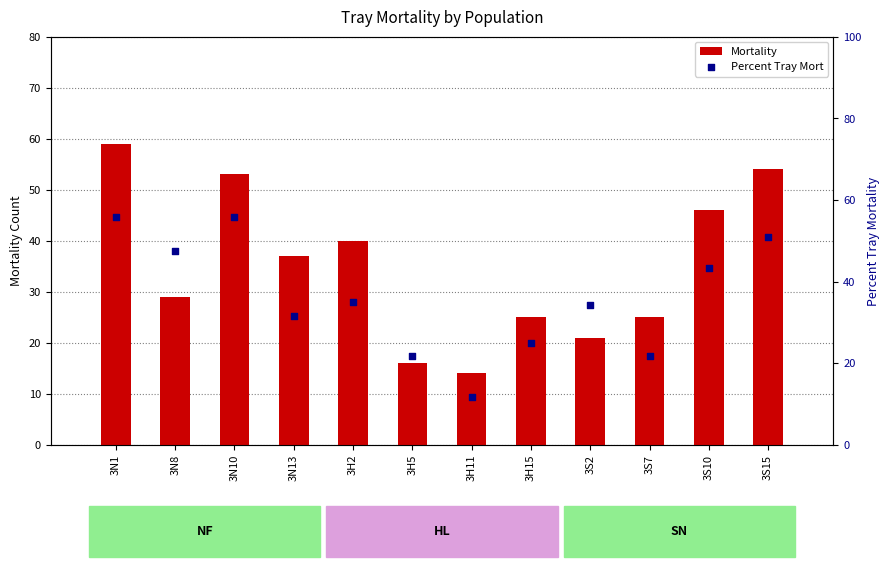

At which category is the sum across all series the highest?

3N1